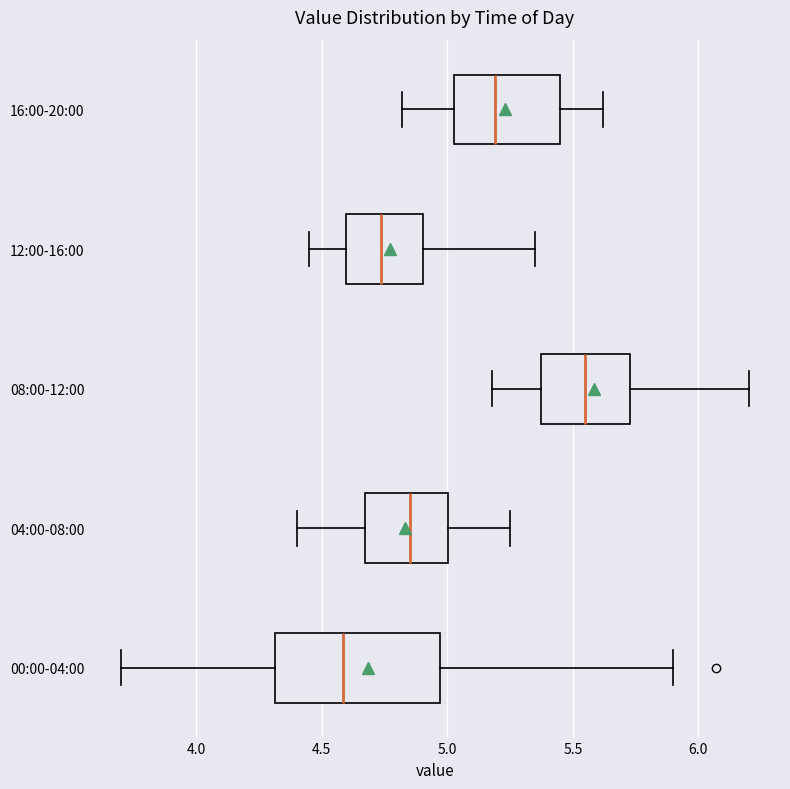

Reading bottom to top, read every box against the x-axis: the position of its median line, the range the box covers, and the ends of its whiskers. The values are not printed on the chart, so give them approximately, as read against the axis.

00:00-04:00: median 4.60, box 4.30 to 4.95, whiskers 3.70 to 5.90
04:00-08:00: median 4.85, box 4.65 to 5.00, whiskers 4.40 to 5.25
08:00-12:00: median 5.55, box 5.35 to 5.75, whiskers 5.20 to 6.20
12:00-16:00: median 4.75, box 4.60 to 4.90, whiskers 4.45 to 5.35
16:00-20:00: median 5.20, box 5.05 to 5.45, whiskers 4.80 to 5.60